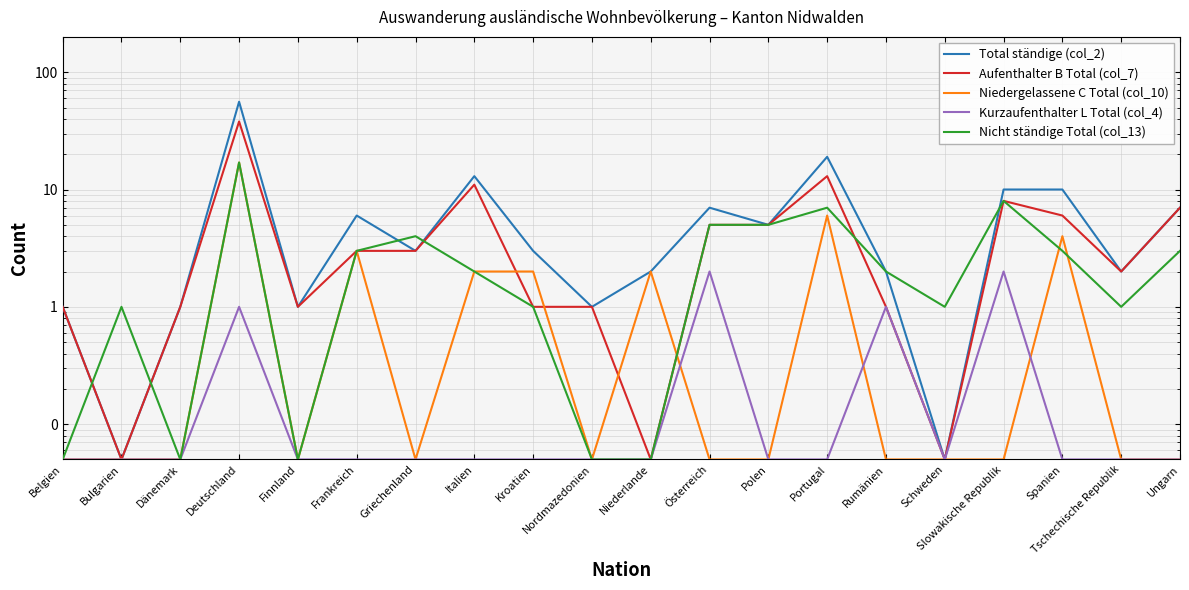

At which label is Niedergelassene C Total (col_10) closest to 8?

Portugal